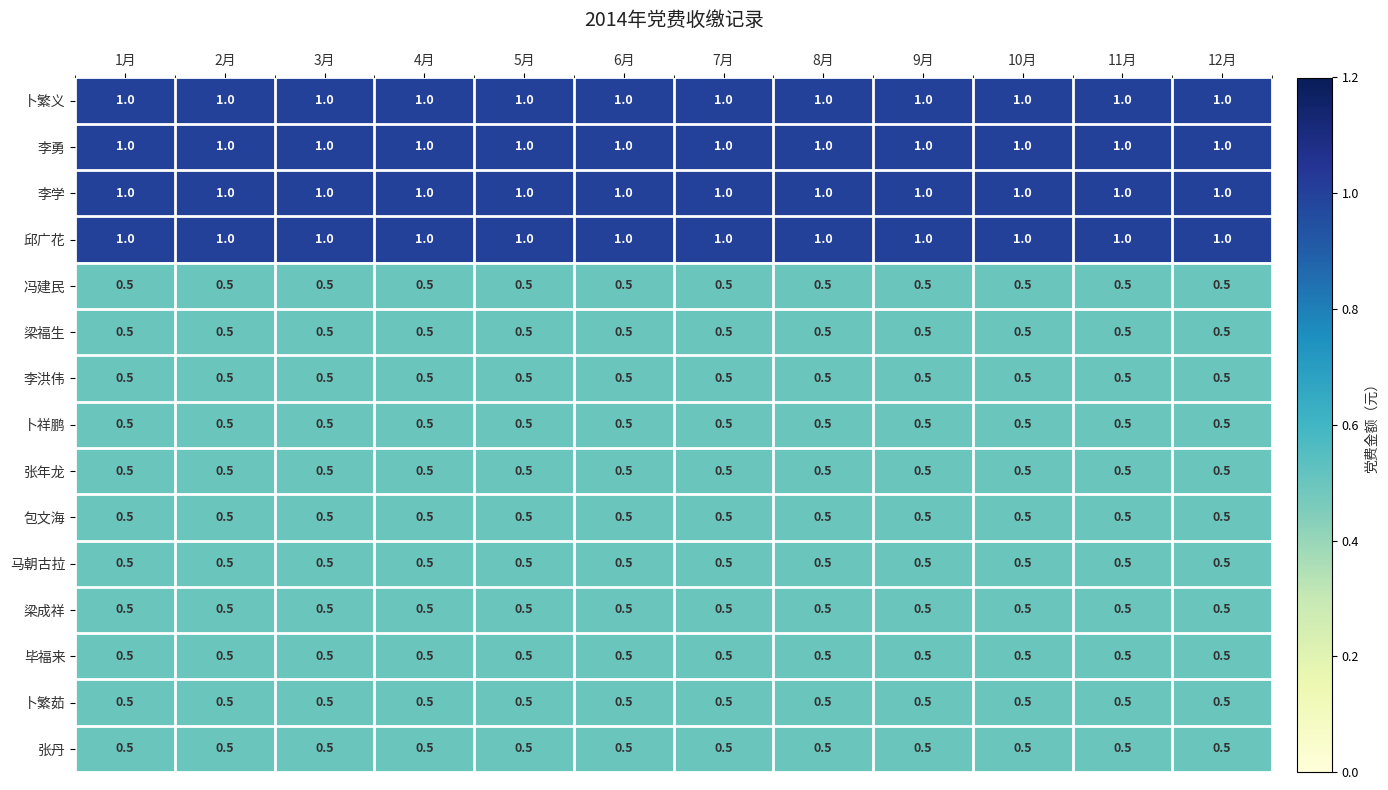

What is the lowest value of the 梁成祥 series?

0.5